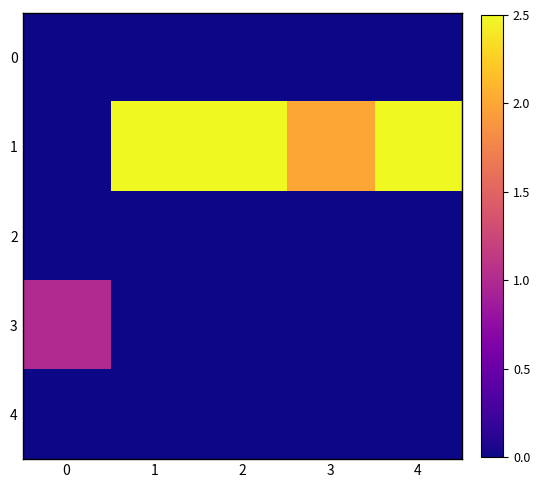

Reading right to left, list all the values displayed in this chart.

0: 4=0.0	3=0.0	2=0.0	1=0.0	0=0.0
1: 4=2.5	3=2.0	2=2.5	1=2.5	0=0.0
2: 4=0.0	3=0.0	2=0.0	1=0.0	0=0.0
3: 4=0.0	3=0.0	2=0.0	1=0.0	0=1.0
4: 4=0.0	3=0.0	2=0.0	1=0.0	0=0.0